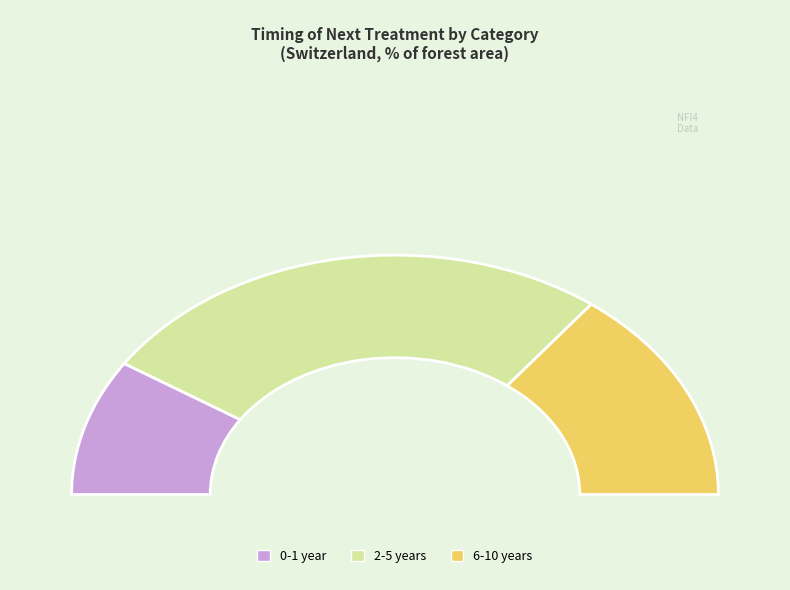

True or false: 6-10 years accounts for 19% of the total.

False